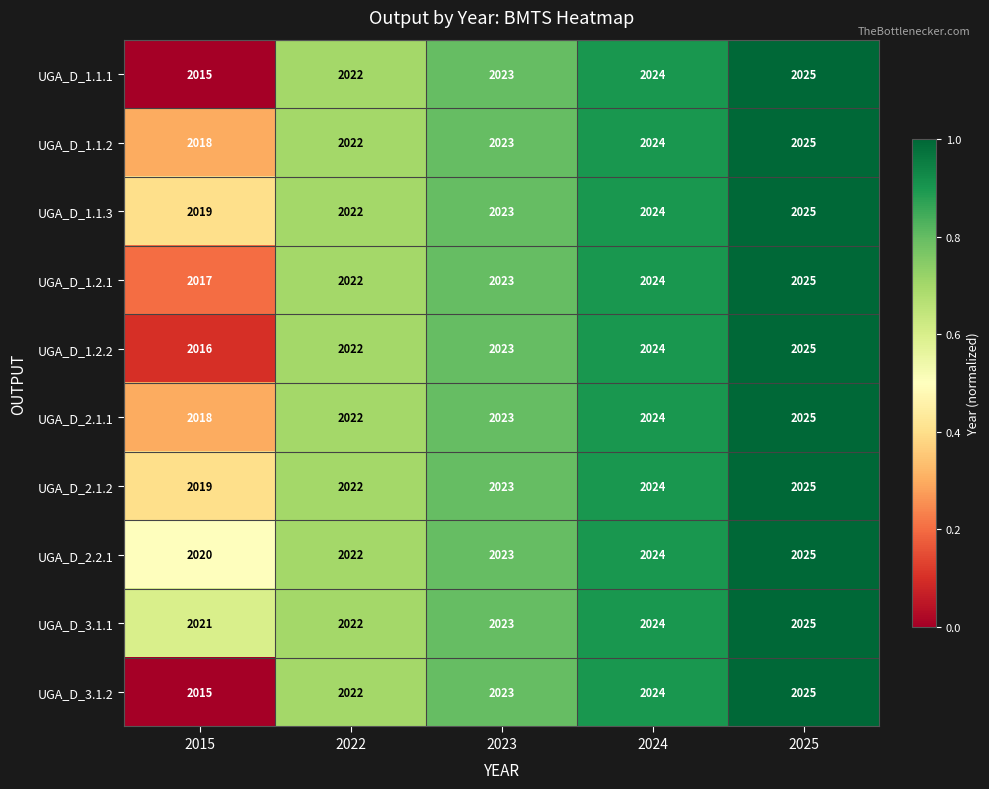

What is the difference between the maximum and minimum values in the UGA_D_2.1.1 series?

7